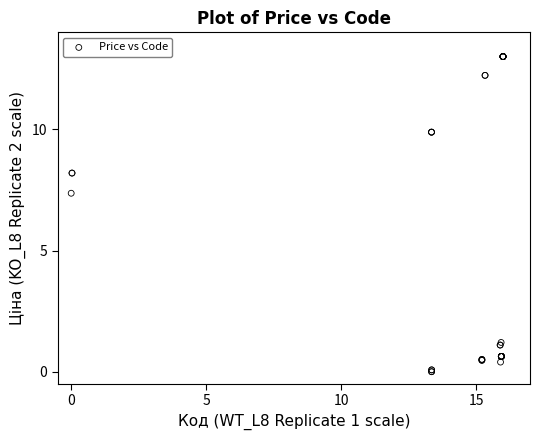

What Y value in the scatter plot is closest to 6?

7.4